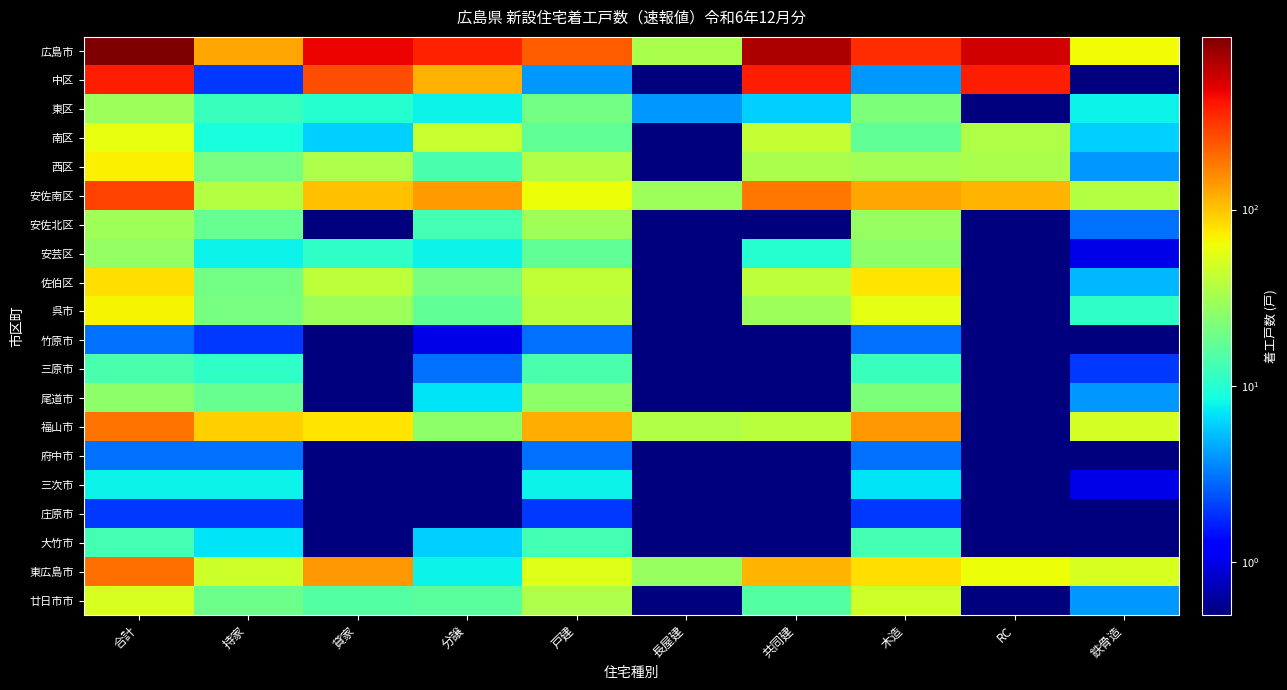

Reading left to right, extract all data points from this chart.

広島市: 合計=954.0	持家=127.0	貸家=465.0	分譲=362.0	戸建=228.0	長屋建=34.0	共同建=692.0	木造=333.0	RC=557.0	鉄骨造=64.0
中区: 合計=378.0	持家=2.0	貸家=260.0	分譲=116.0	戸建=4.0	長屋建=0.1	共同建=374.0	木造=4.0	RC=374.0	鉄骨造=0.1
東区: 合計=30.0	持家=12.0	貸家=10.0	分譲=8.0	戸建=20.0	長屋建=4.0	共同建=6.0	木造=22.0	RC=0.1	鉄骨造=8.0
南区: 合計=59.0	持家=9.0	貸家=6.0	分譲=44.0	戸建=17.0	長屋建=0.1	共同建=42.0	木造=17.0	RC=36.0	鉄骨造=6.0
西区: 合計=70.0	持家=21.0	貸家=35.0	分譲=14.0	戸建=36.0	長屋建=0.1	共同建=34.0	木造=32.0	RC=34.0	鉄骨造=4.0
安佐南区: 合計=278.0	持家=37.0	貸家=103.0	分譲=138.0	戸建=62.0	長屋建=30.0	共同建=186.0	木造=128.0	RC=113.0	鉄骨造=37.0
安佐北区: 合計=31.0	持家=18.0	貸家=0.1	分譲=13.0	戸建=31.0	長屋建=0.1	共同建=0.1	木造=28.0	RC=0.1	鉄骨造=3.0
安芸区: 合計=27.0	持家=8.0	貸家=11.0	分譲=8.0	戸建=17.0	長屋建=0.1	共同建=10.0	木造=26.0	RC=0.1	鉄骨造=1.0
佐伯区: 合計=81.0	持家=20.0	貸家=40.0	分譲=21.0	戸建=41.0	長屋建=0.1	共同建=40.0	木造=76.0	RC=0.1	鉄骨造=5.0
呉市: 合計=68.0	持家=21.0	貸家=30.0	分譲=17.0	戸建=38.0	長屋建=0.1	共同建=30.0	木造=57.0	RC=0.1	鉄骨造=11.0
竹原市: 合計=3.0	持家=2.0	貸家=0.1	分譲=1.0	戸建=3.0	長屋建=0.1	共同建=0.1	木造=3.0	RC=0.1	鉄骨造=0.1
三原市: 合計=14.0	持家=11.0	貸家=0.1	分譲=3.0	戸建=14.0	長屋建=0.1	共同建=0.1	木造=12.0	RC=0.1	鉄骨造=2.0
尾道市: 合計=26.0	持家=18.0	貸家=0.1	分譲=7.0	戸建=26.0	長屋建=0.1	共同建=0.1	木造=22.0	RC=0.1	鉄骨造=4.0
福山市: 合計=193.0	持家=91.0	貸家=76.0	分譲=26.0	戸建=118.0	長屋建=36.0	共同建=39.0	木造=143.0	RC=0.1	鉄骨造=49.0
府中市: 合計=3.0	持家=3.0	貸家=0.1	分譲=0.1	戸建=3.0	長屋建=0.1	共同建=0.1	木造=3.0	RC=0.1	鉄骨造=0.1
三次市: 合計=8.0	持家=8.0	貸家=0.1	分譲=0.1	戸建=8.0	長屋建=0.1	共同建=0.1	木造=7.0	RC=0.1	鉄骨造=1.0
庄原市: 合計=2.0	持家=2.0	貸家=0.1	分譲=0.1	戸建=2.0	長屋建=0.1	共同建=0.1	木造=2.0	RC=0.1	鉄骨造=0.1
大竹市: 合計=13.0	持家=7.0	貸家=0.1	分譲=6.0	戸建=13.0	長屋建=0.1	共同建=0.1	木造=13.0	RC=0.1	鉄骨造=0.1
東広島市: 合計=195.0	持家=46.0	貸家=141.0	分譲=8.0	戸建=54.0	長屋建=28.0	共同建=113.0	木造=81.0	RC=63.0	鉄骨造=51.0
廿日市市: 合計=50.0	持家=19.0	貸家=15.0	分譲=16.0	戸建=35.0	長屋建=0.1	共同建=15.0	木造=46.0	RC=0.1	鉄骨造=4.0